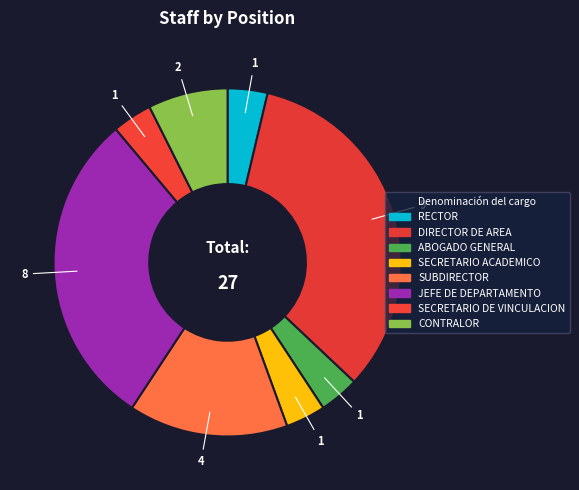

What portion of the pie excludes JEFE DE DEPARTAMENTO?

70.4%